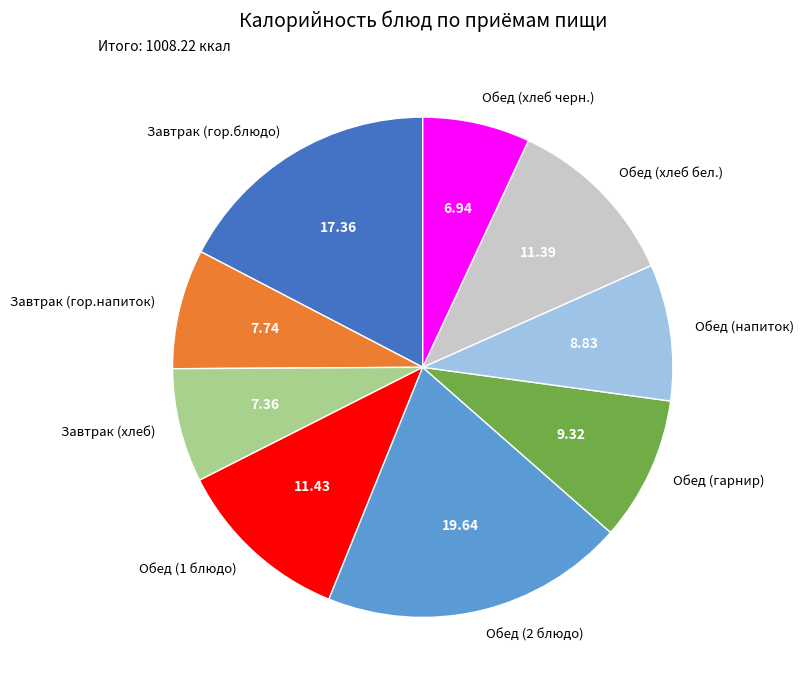

Combined, do Обед (2 блюдо) and Обед (напиток) account for over 50%?

No